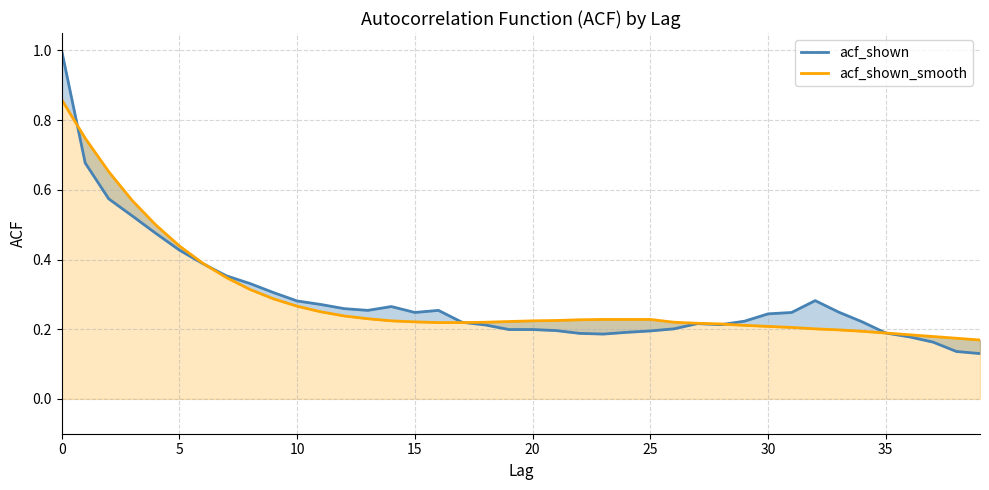

What is the maximum value for acf_shown?

1.0